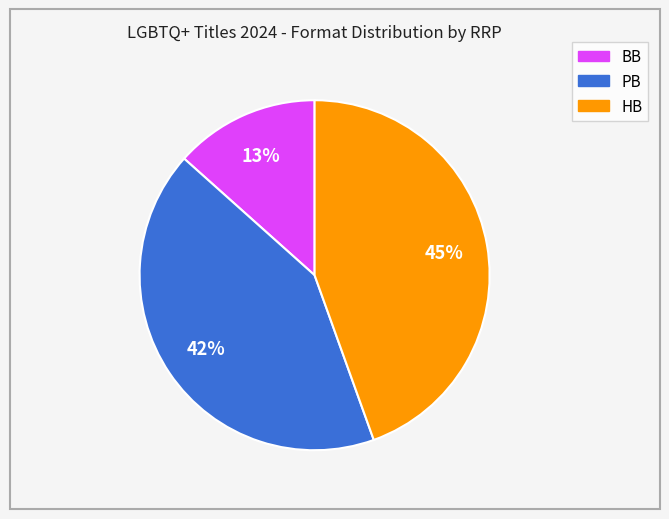

To the nearest percent, what is the average slice percentage?

33%